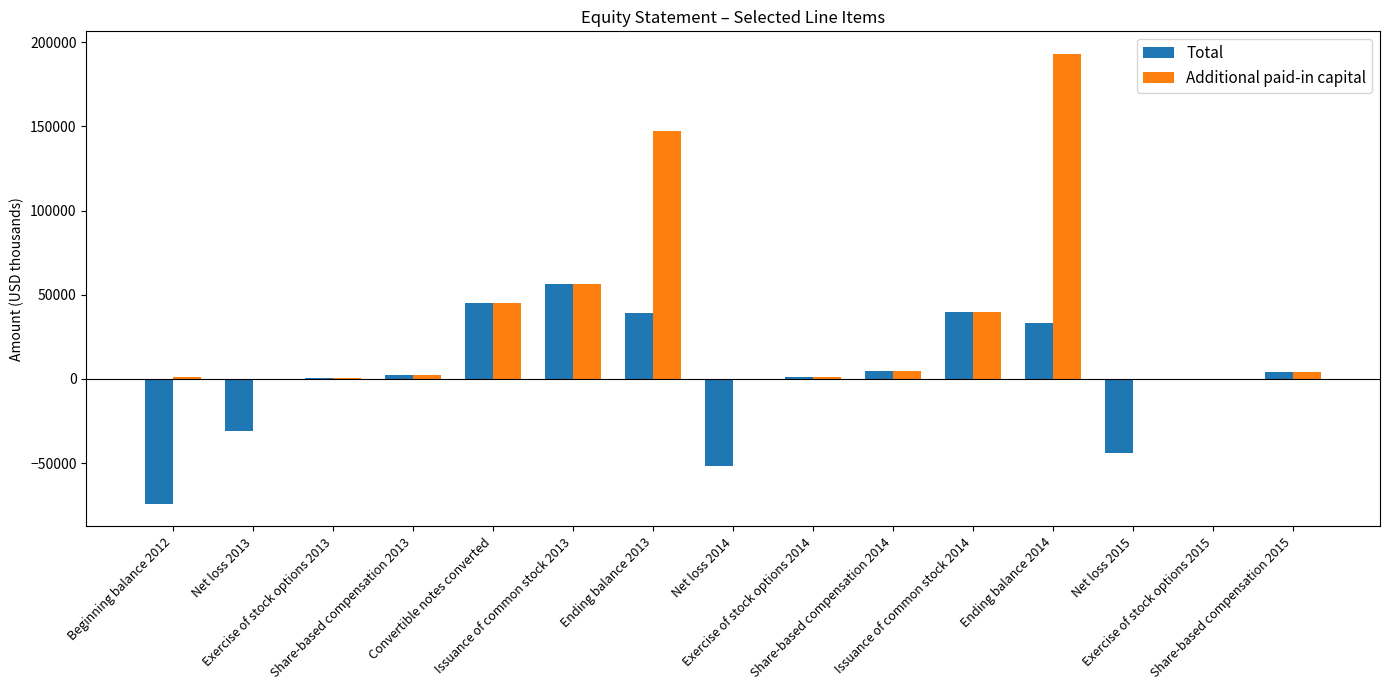

What is the total value across all series at Convertible notes converted?

89780